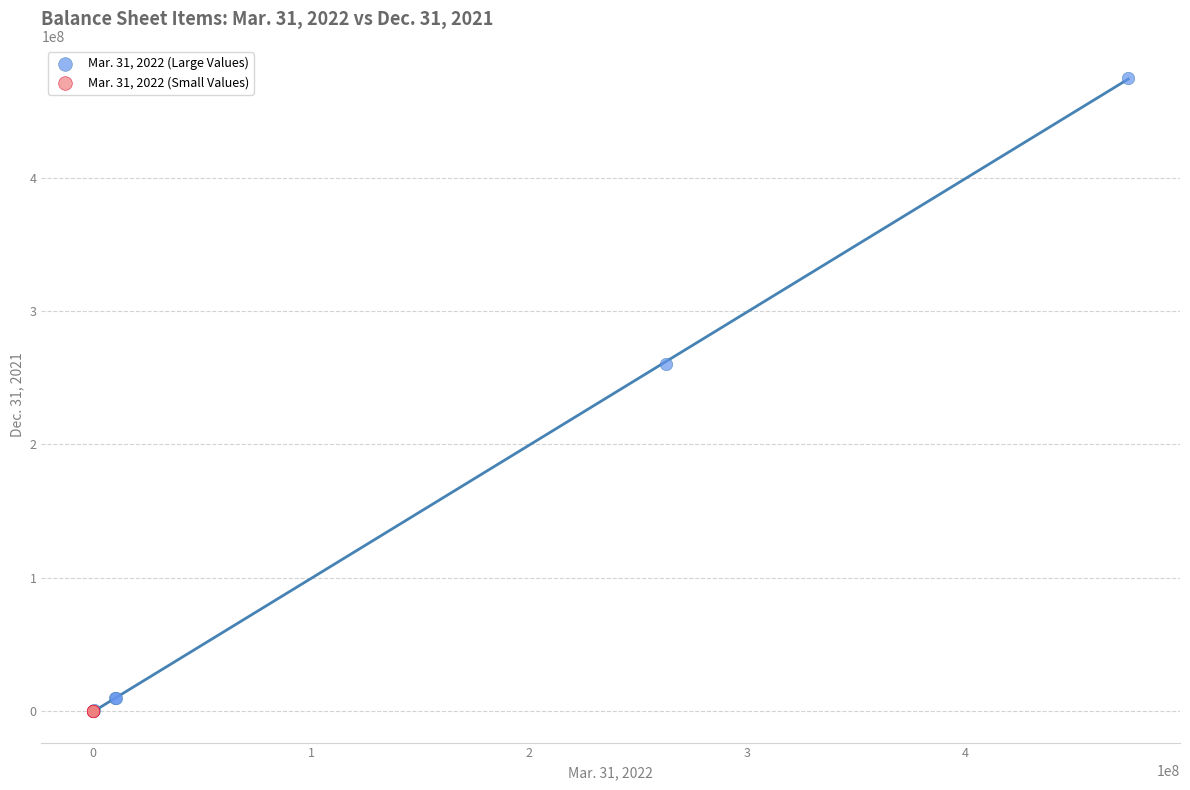

What are all the series names shown in the legend?

Mar. 31, 2022 (Large Values), Mar. 31, 2022 (Small Values)